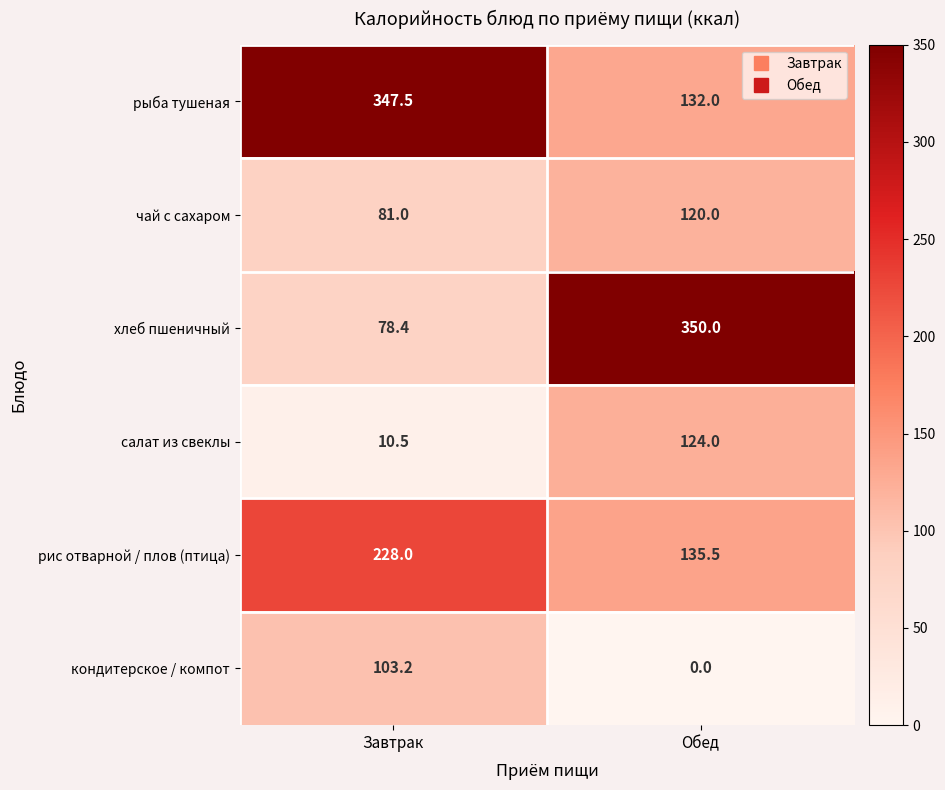

Reading left to right, extract all data points from this chart.

рыба тушеная: 347.5	132.0
чай с сахаром: 81.0	120.0
хлеб пшеничный: 78.4	350.0
салат из свеклы: 10.5	124.0
рис отварной / плов (птица): 228.0	135.5
кондитерское / компот: 103.2	0.0